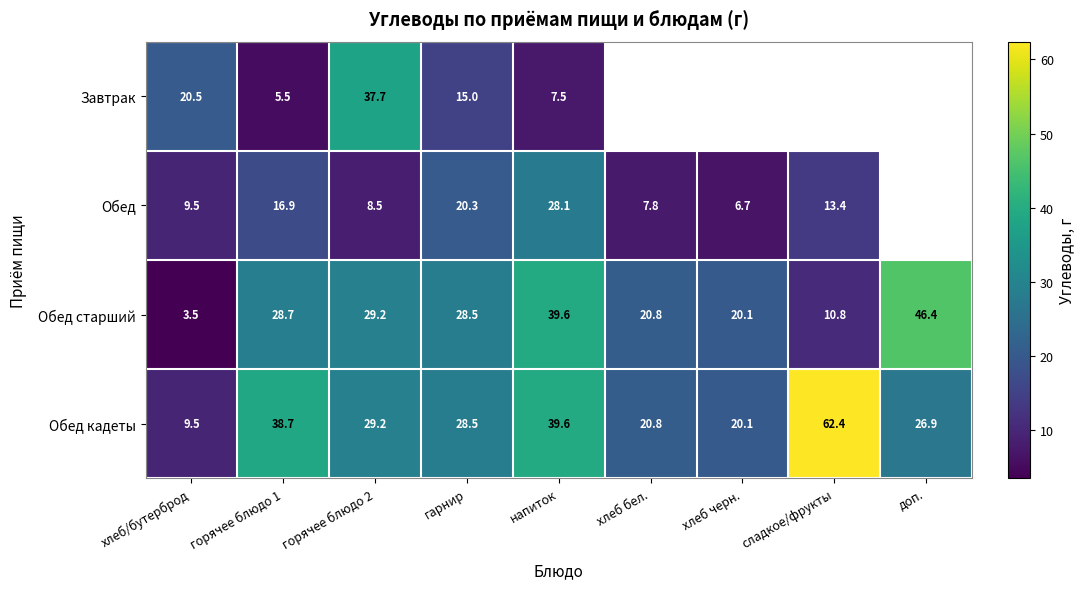

Is it true that Завтрак equals 7.5 at напиток?

True